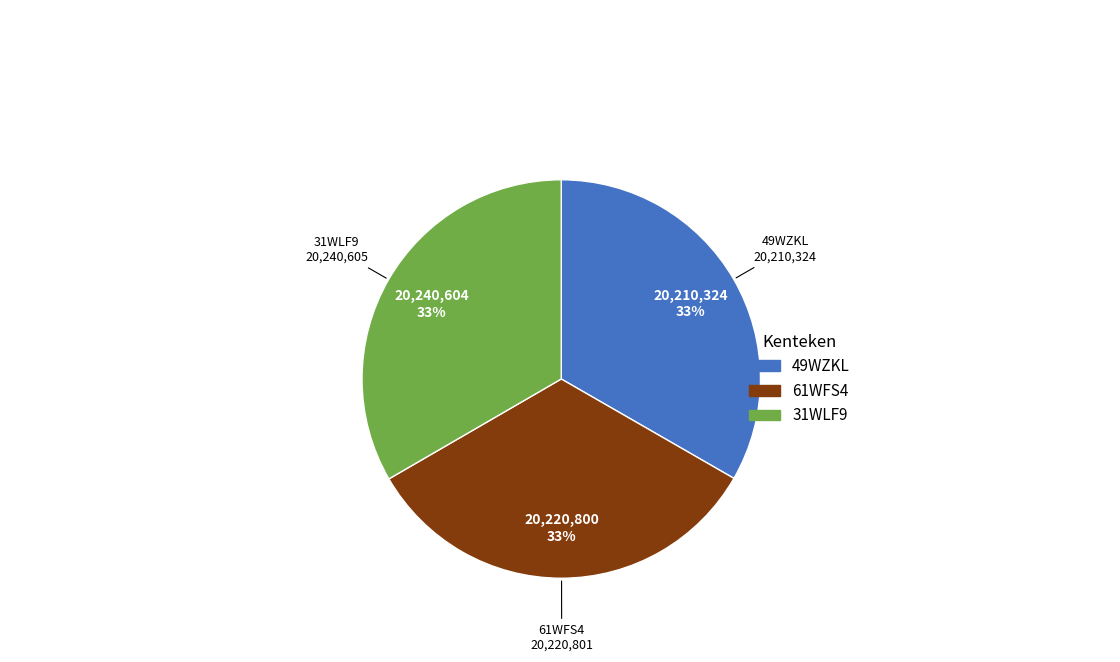

Is there a majority slice in this chart?

No